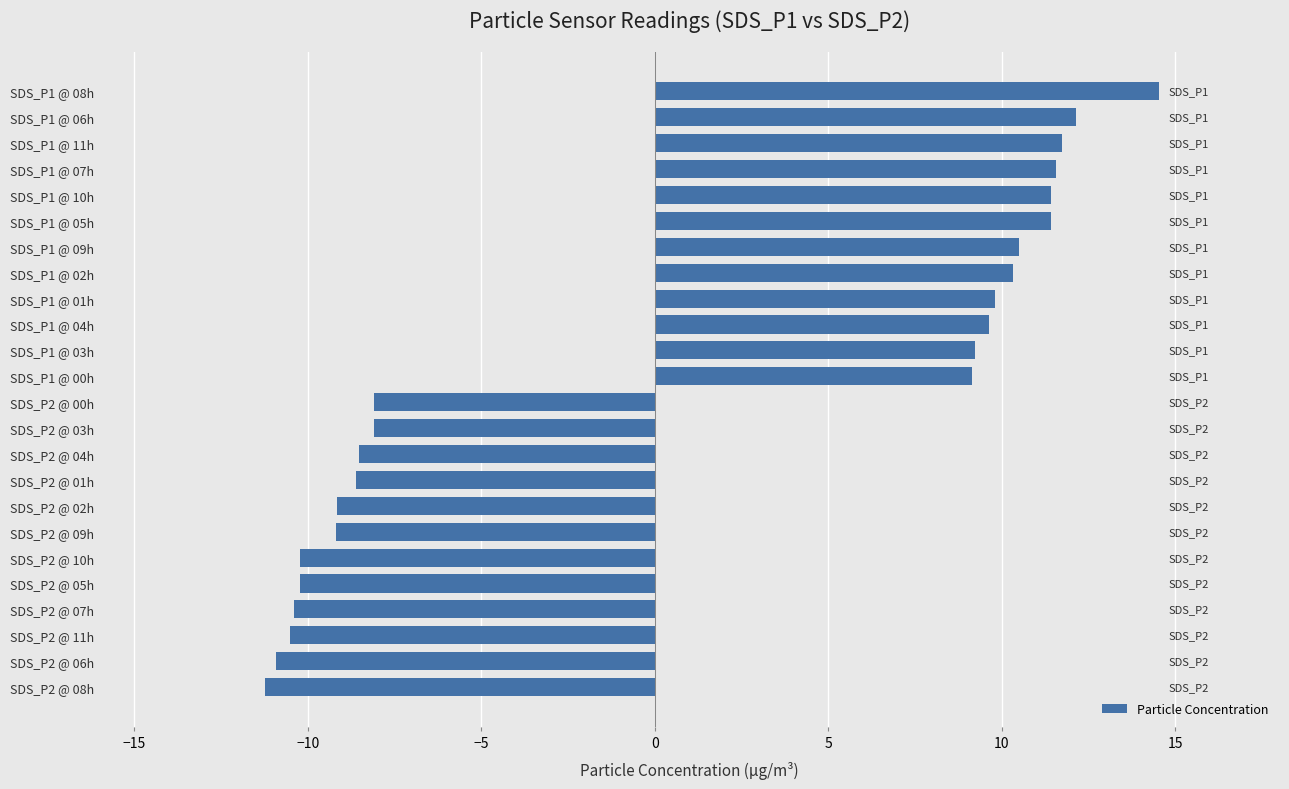

What is the sum of all values?

16.3